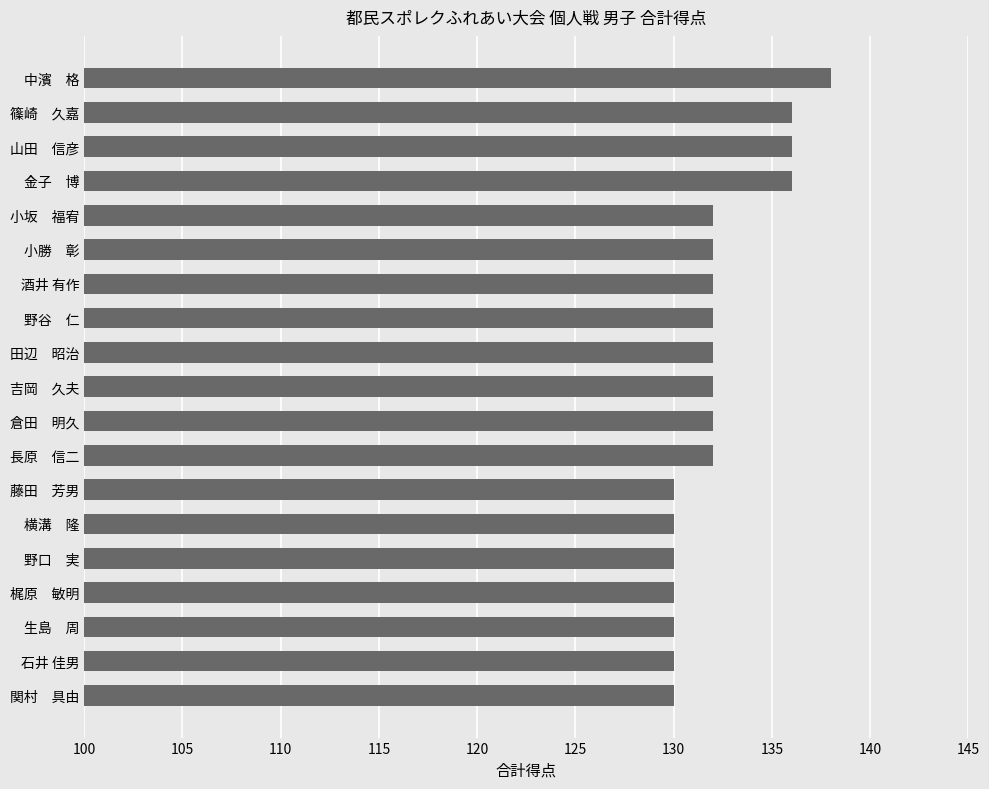

What is the difference between the maximum and minimum values?

8